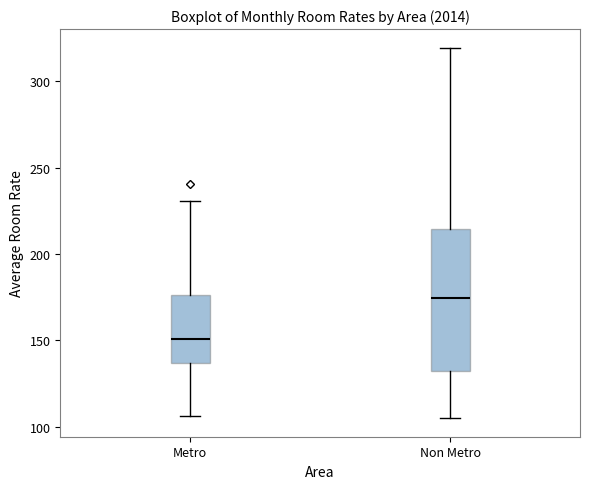

Which box has the highest median line?

Non Metro